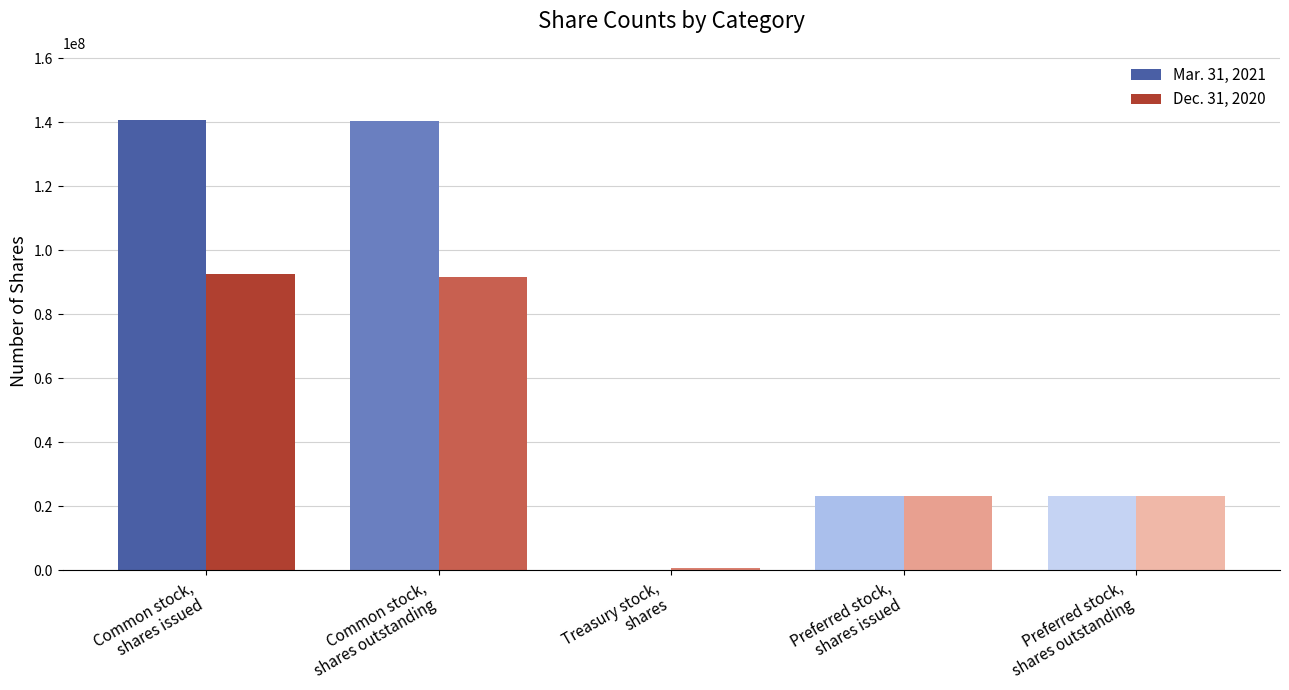

How many groups of bars are there?

5